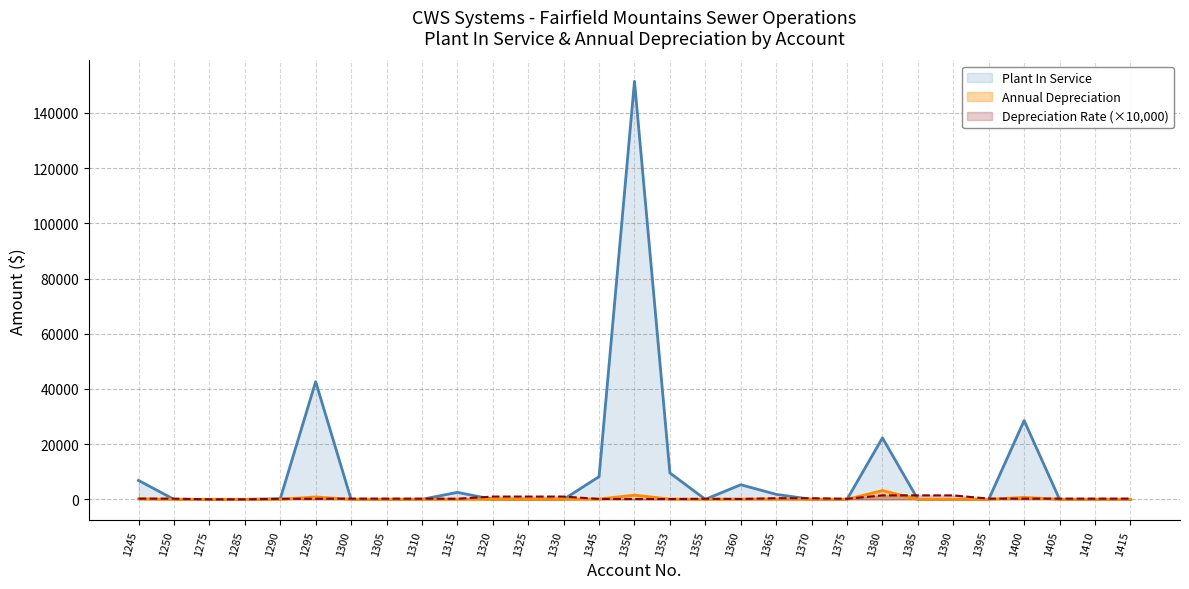

Rank the categories by Annual Depreciation value from lowest to highest.

1250, 1275, 1285, 1300, 1305, 1310, 1320, 1325, 1330, 1355, 1370, 1375, 1385, 1390, 1395, 1405, 1410, 1415, 1290, 1315, 1360, 1365, 1353, 1345, 1245, 1400, 1295, 1350, 1380